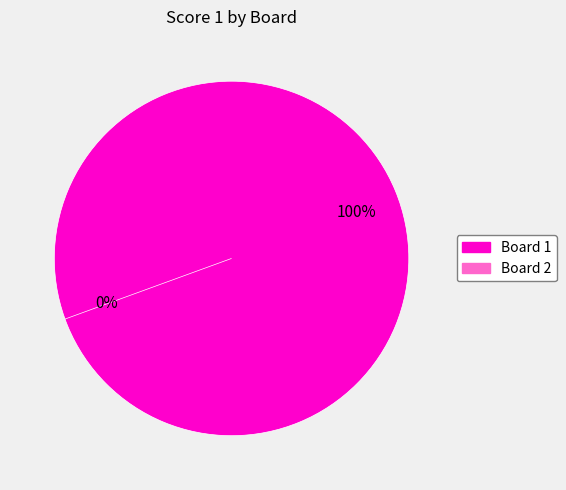

Does 1 account for over 50% of the chart?

Yes